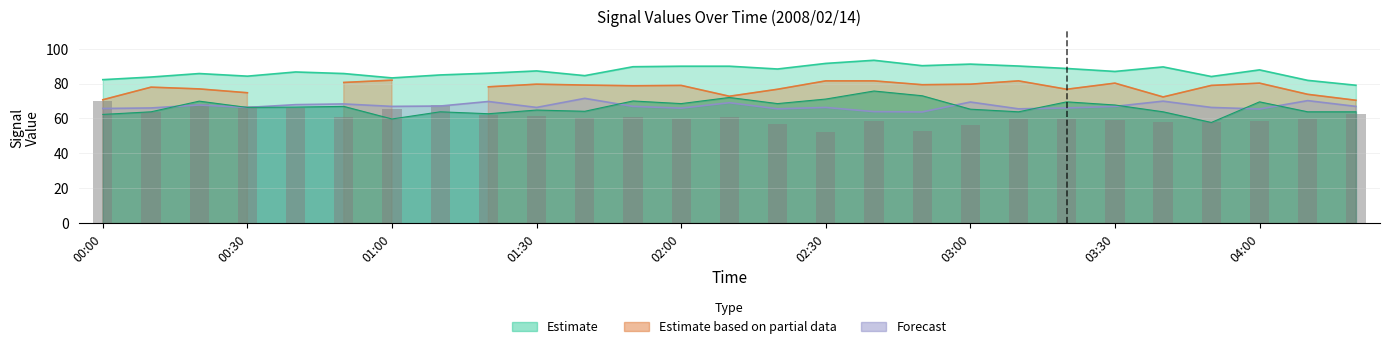

Between 00:30 and 01:30, which series saw the biggest shift?

2.047